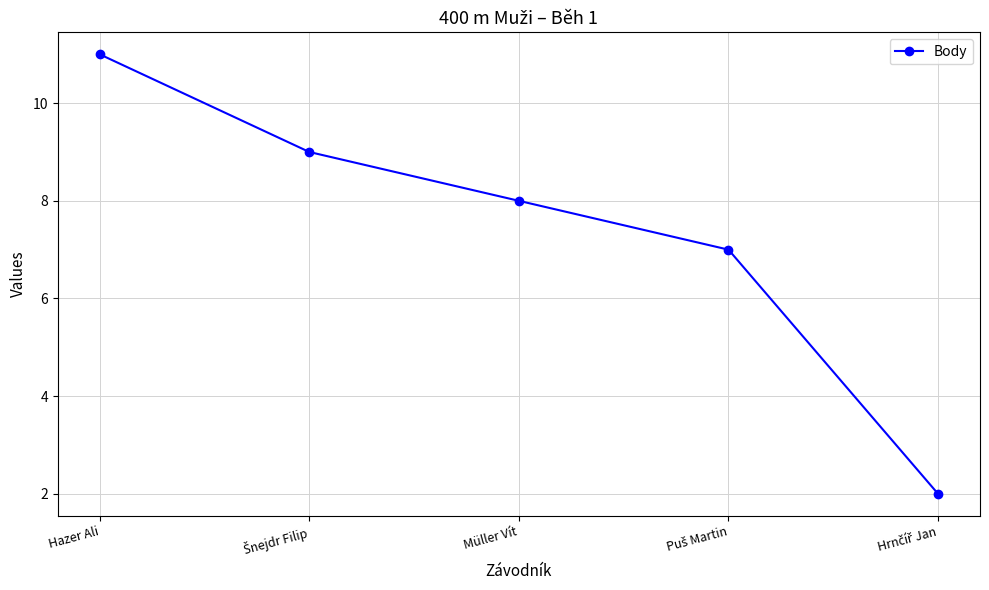

What is the greatest value displayed?

11